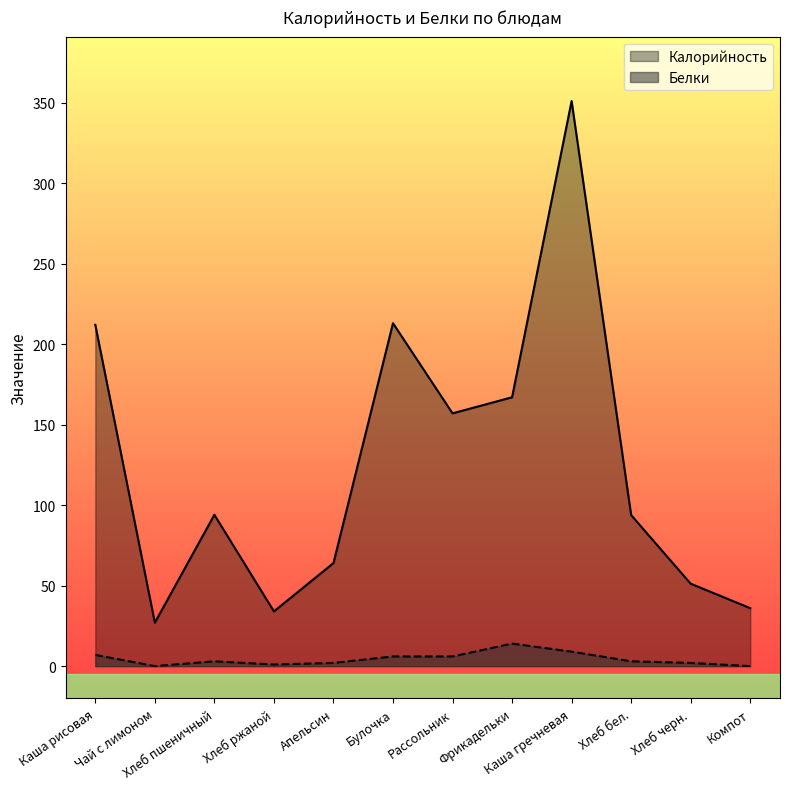

How many data points in Калорийность are less than 94?

6